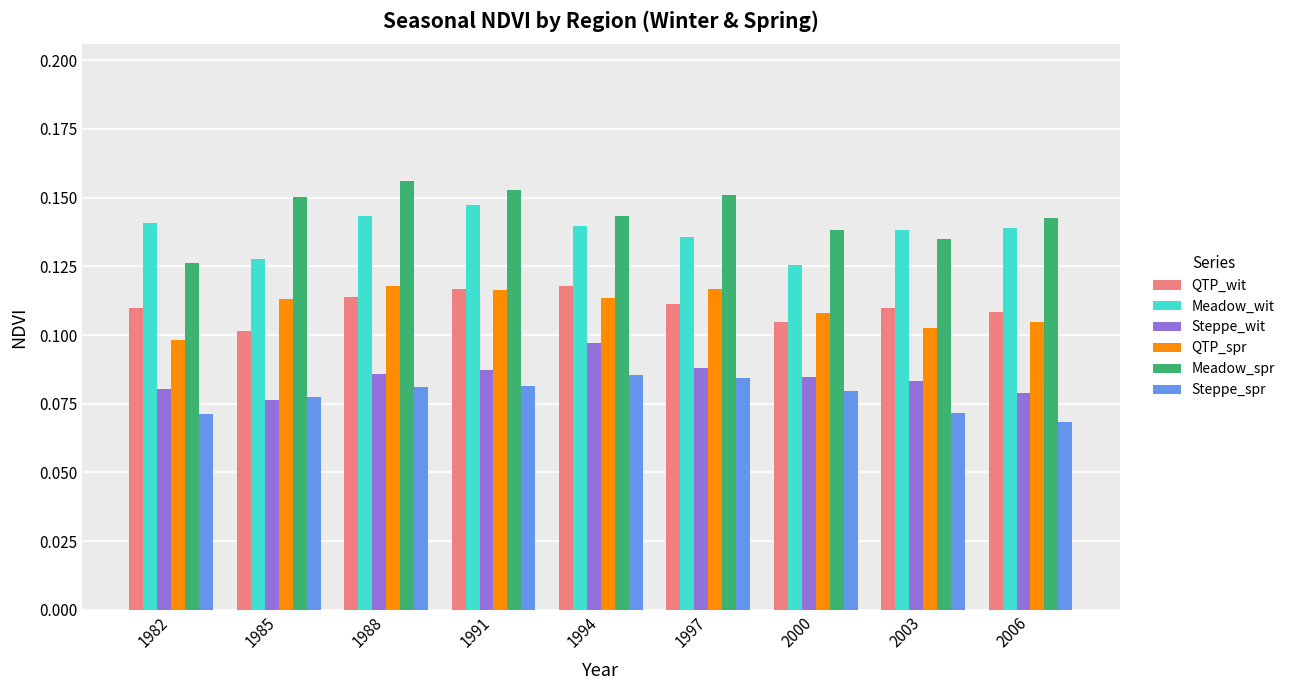

Which category has the lowest value in the Meadow_spr series?

1982